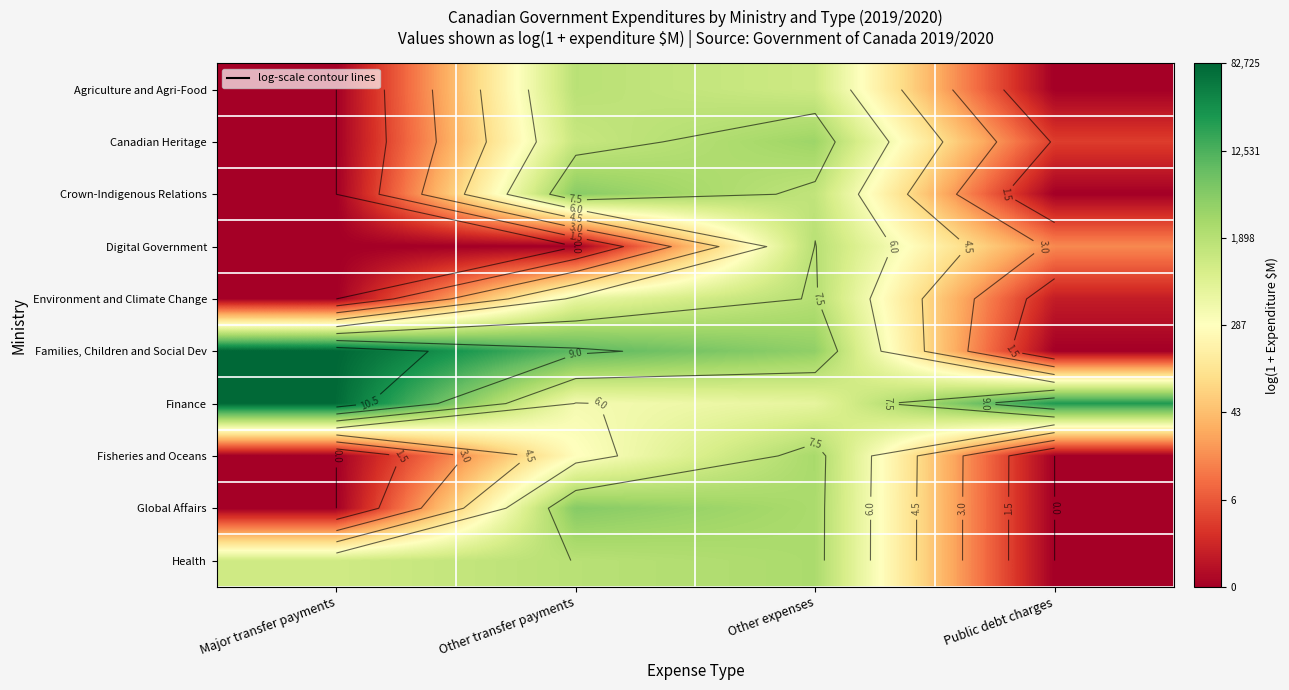

The value of Families, Children and Social Dev at Public debt charges is 0.0. True or false?

True